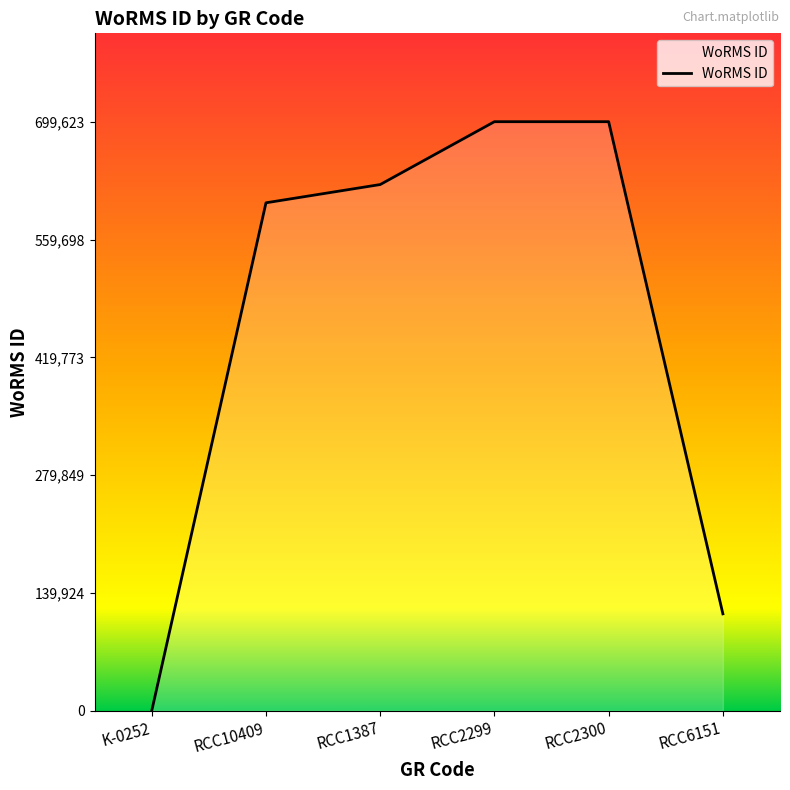

What is the average value?

457103